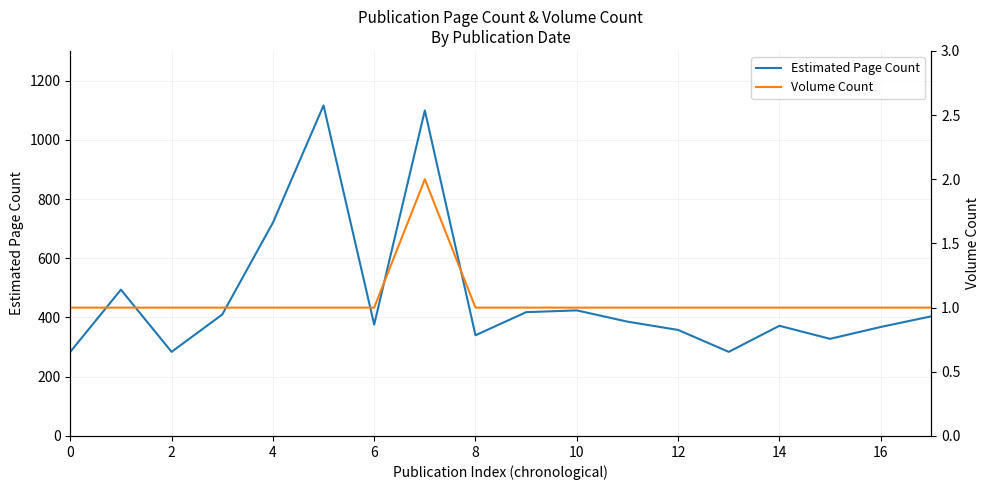

What is the label of the 1st point from the right?

17